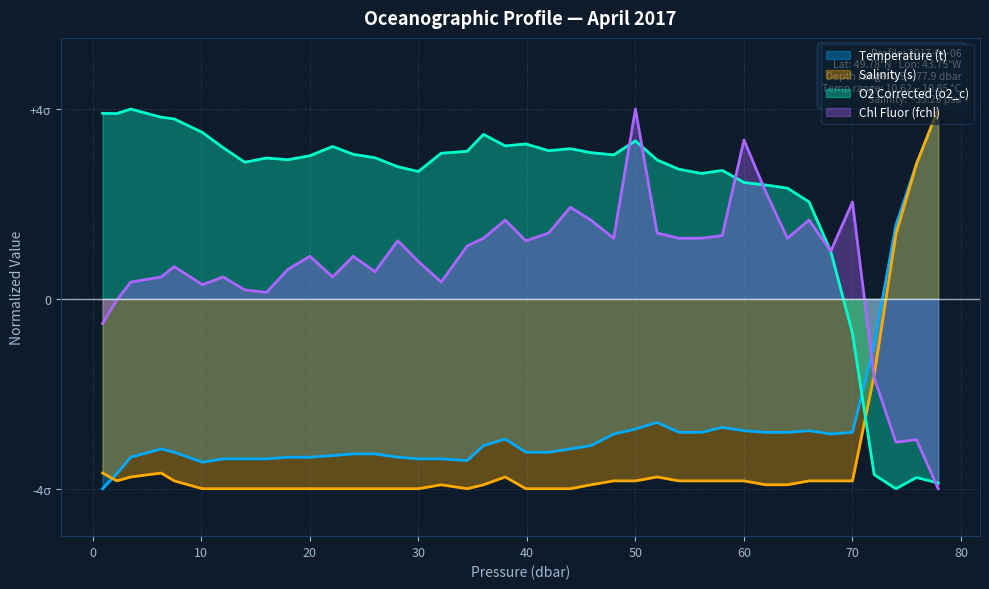

Does the chart display data point markers on the line(s)?

No